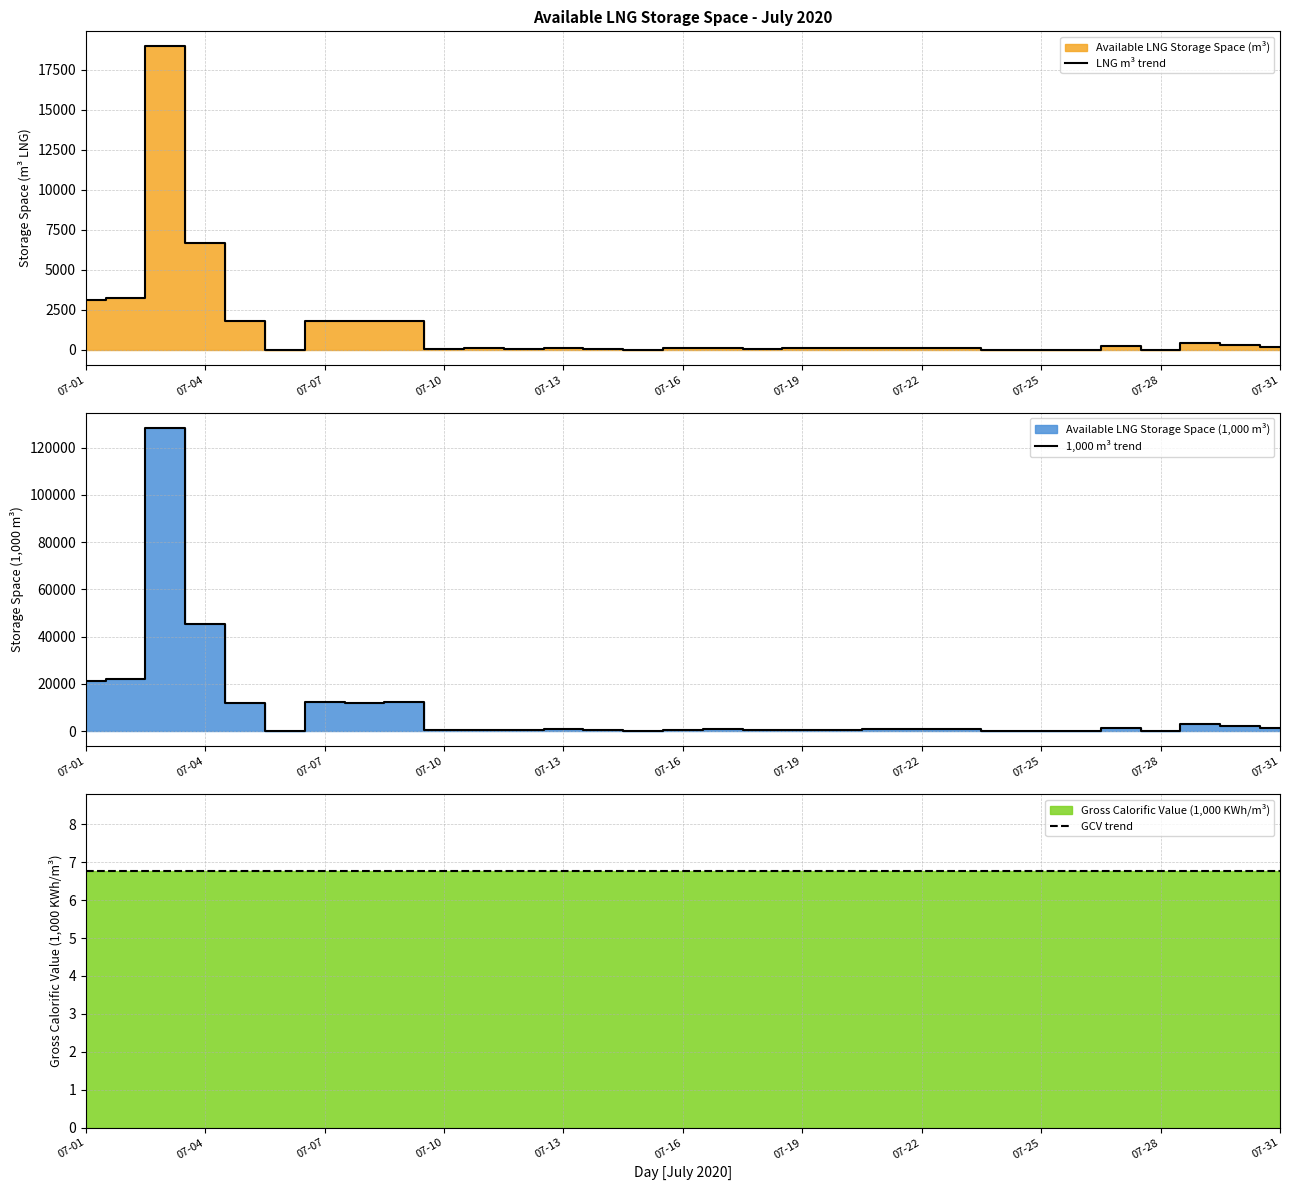

What is the highest value of the LNG m³ trend series?

18964